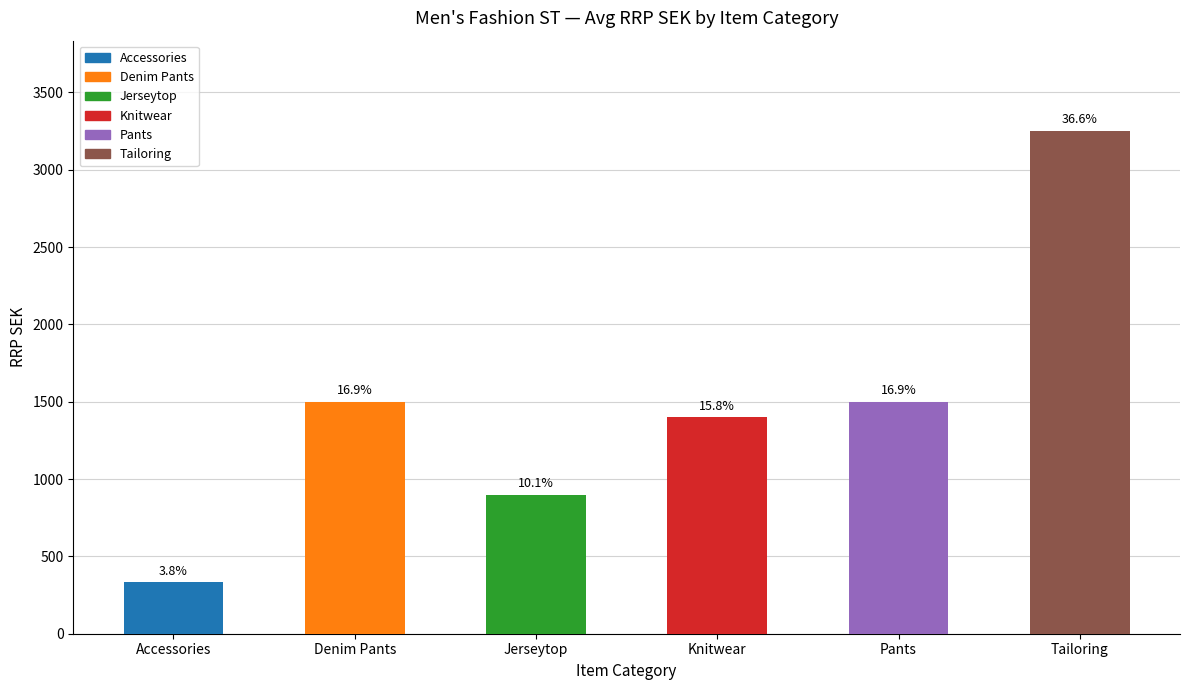

How many bars are there in total?

6